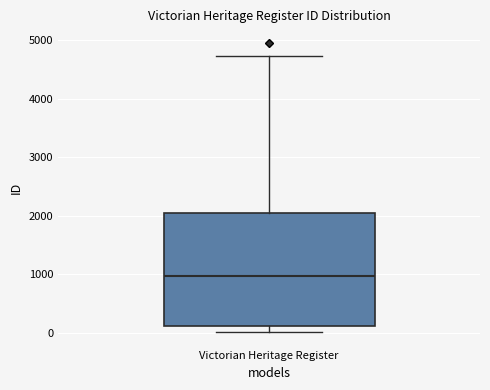

Transcribe this box plot: give where the median line is, the range the box spans, and where the two whiskers end, as read against the y-axis. The values are not printed on the chart, so give them approximately, as read against the axis.

median 1000, box 100 to 2000, whiskers 0 to 4700